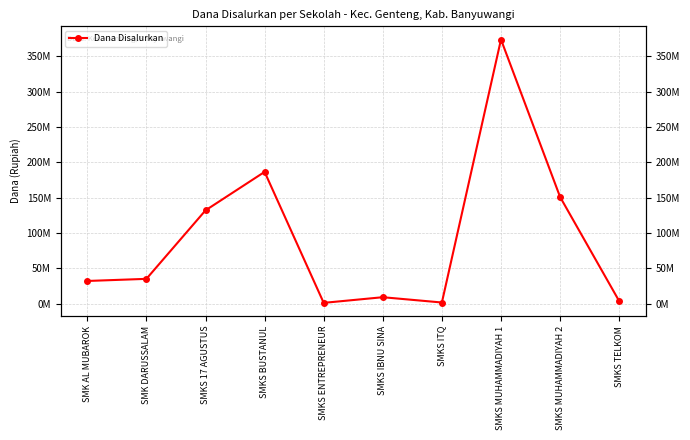

At which category does the data reach its first local valley?

SMKS ENTREPRENEUR